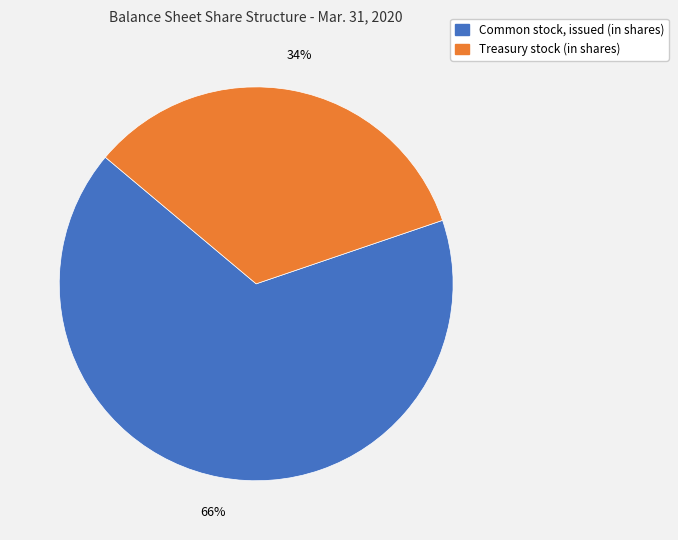

Between Common stock, issued (in shares) and Treasury stock (in shares), which is larger?

Common stock, issued (in shares)